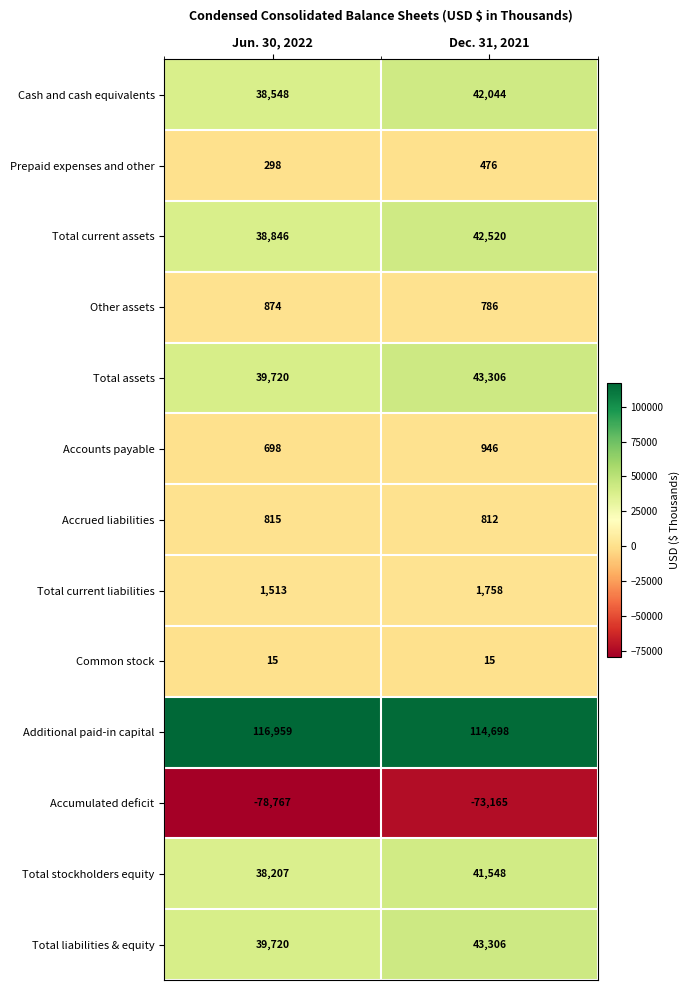

What is the difference between the maximum and minimum values in the Total current liabilities series?

245